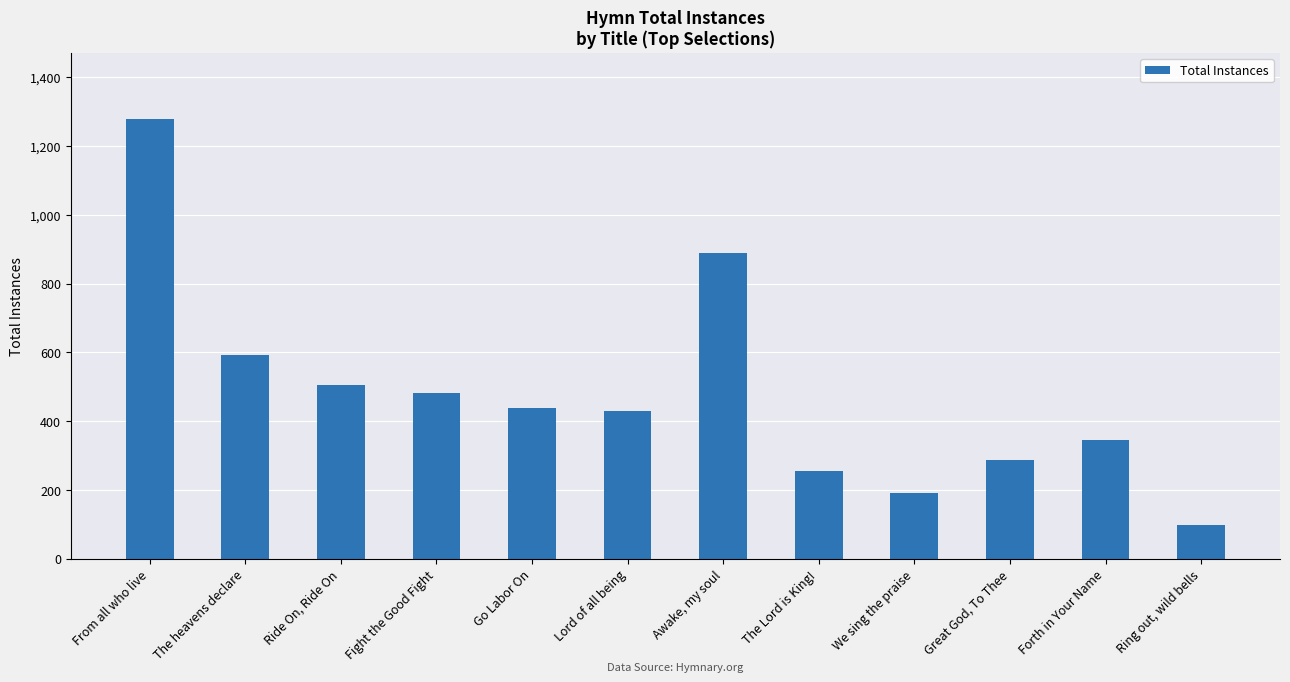

The value at Lord of all being is 702. True or false?

False